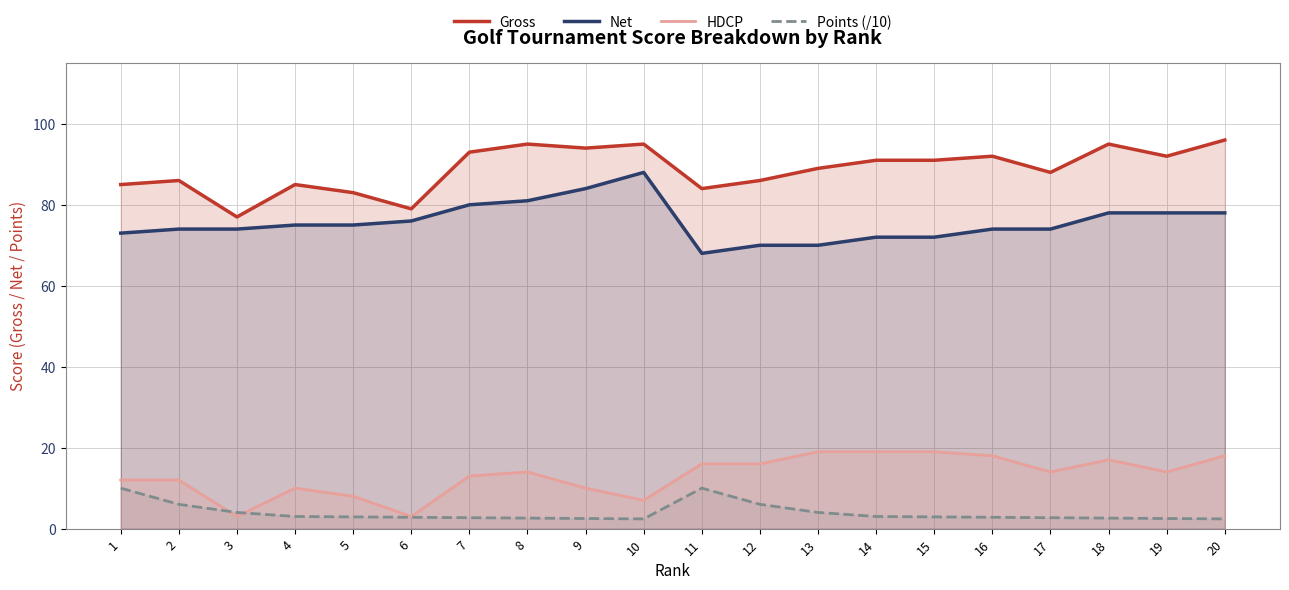

The Points (/10) series shows 3.7 at 19. True or false?

False